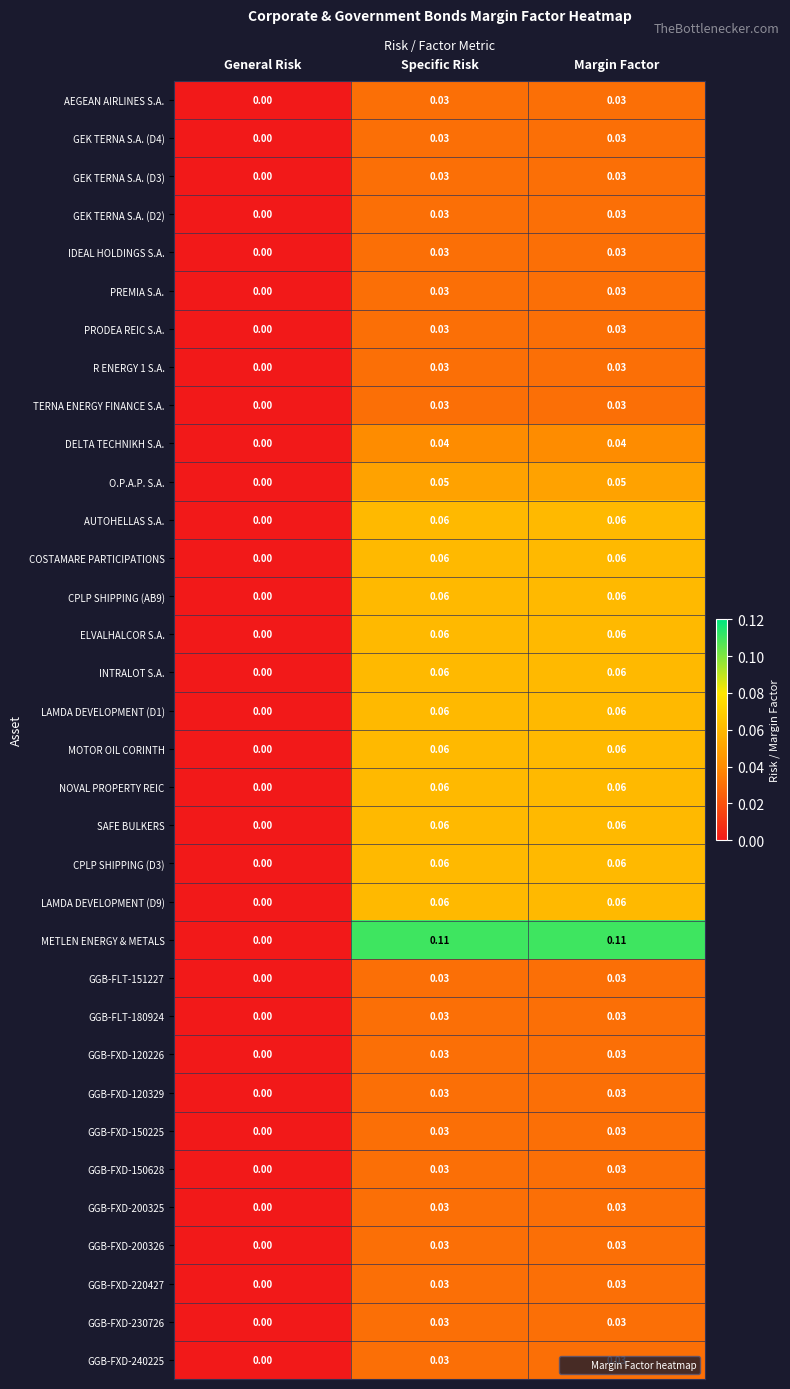

Which series has the widest spread of values?

METLEN ENERGY & METALS